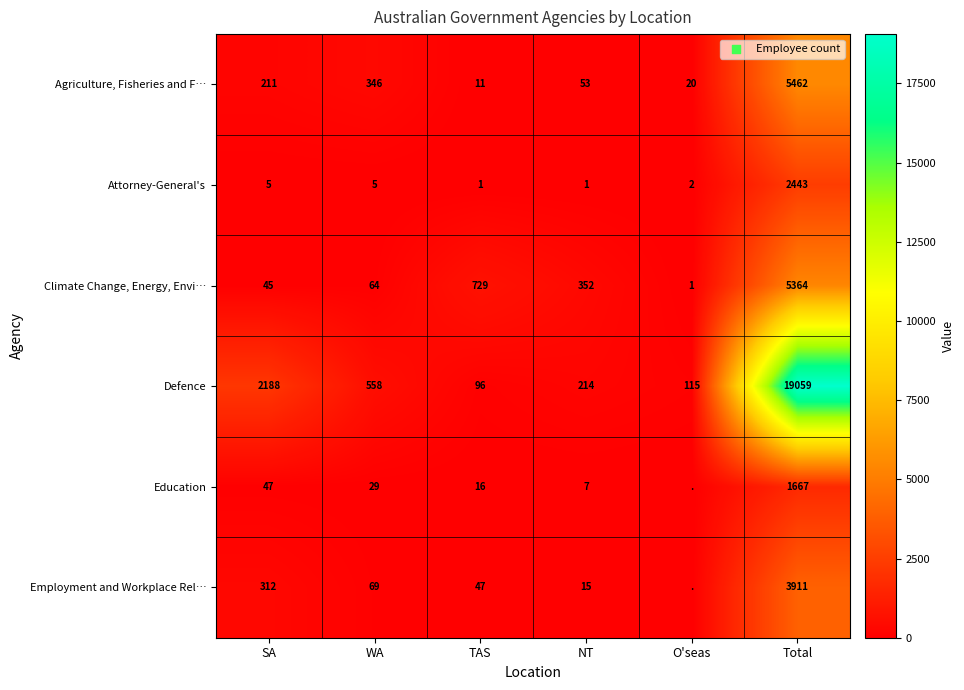

Rank the series at WA from highest to lowest value.

Defence, Agriculture, Fisheries and F…, Employment and Workplace Rel…, Climate Change, Energy, Envi…, Education, Attorney-General's